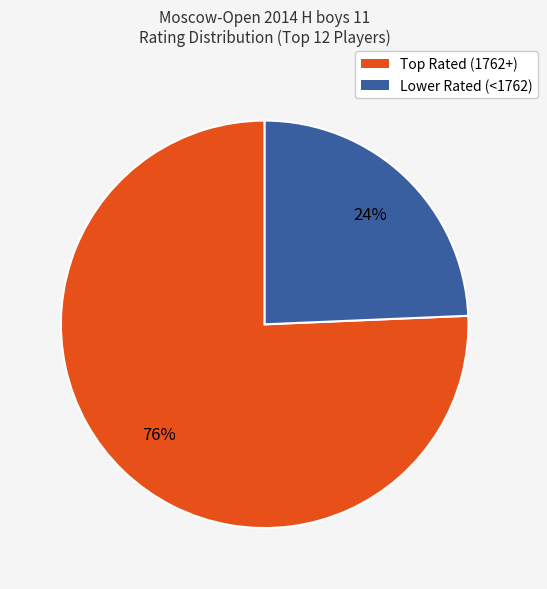

Is there a majority slice in this chart?

Yes